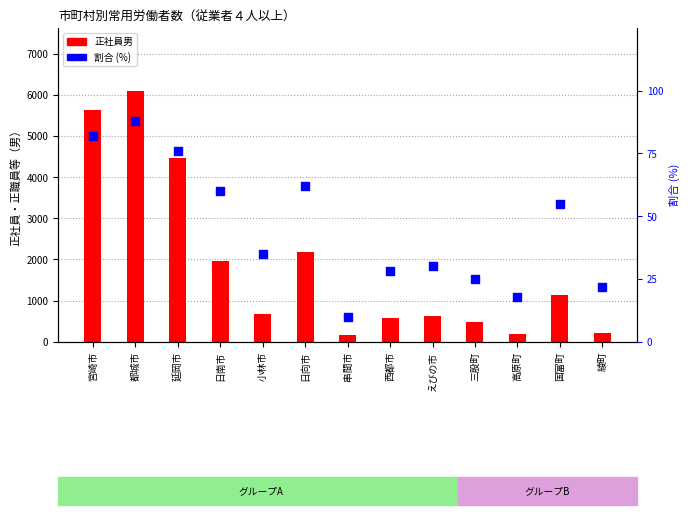

At how many categories does at least one series exceed 541?

9